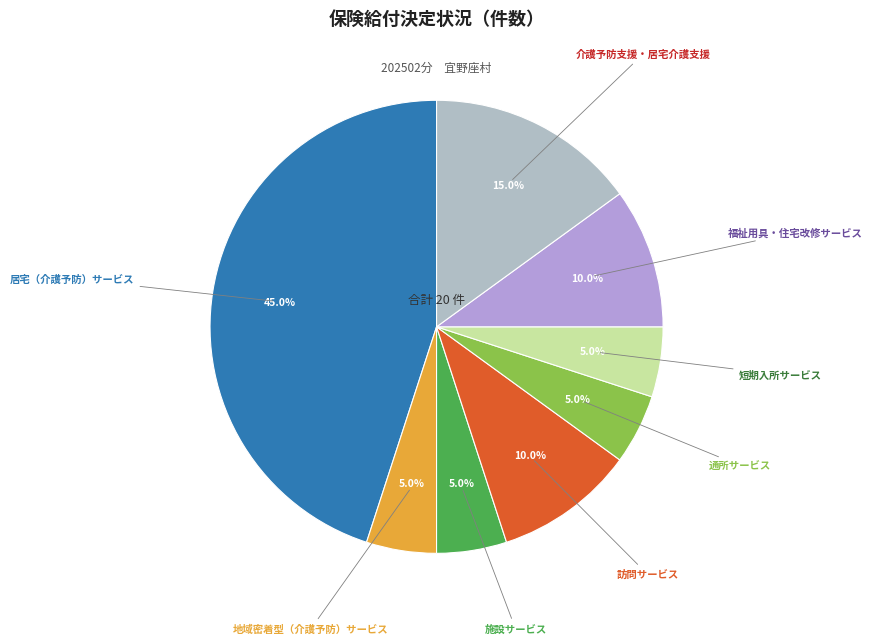

Which has a higher value, 居宅（介護予防）サービス or 福祉用具・住宅改修サービス?

居宅（介護予防）サービス